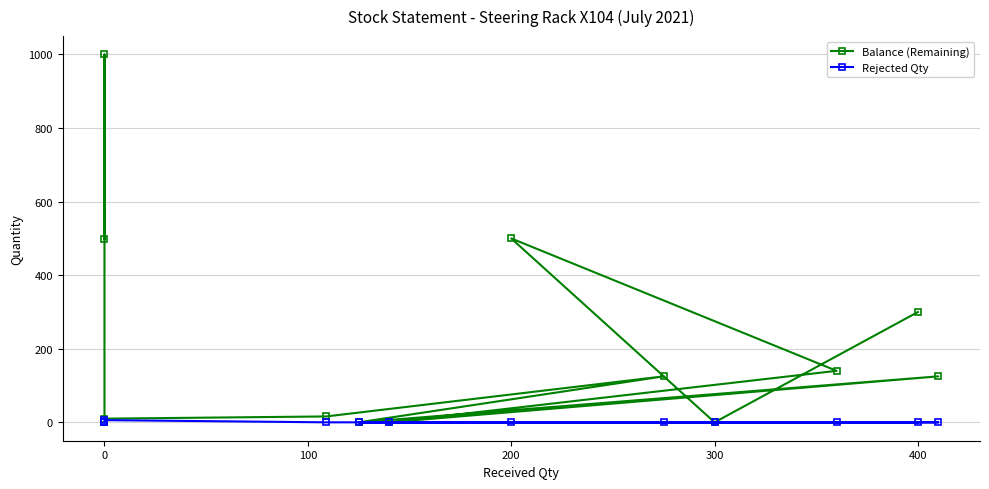

True or false: Rejected Qty and Balance (Remaining) cross at least once.

False